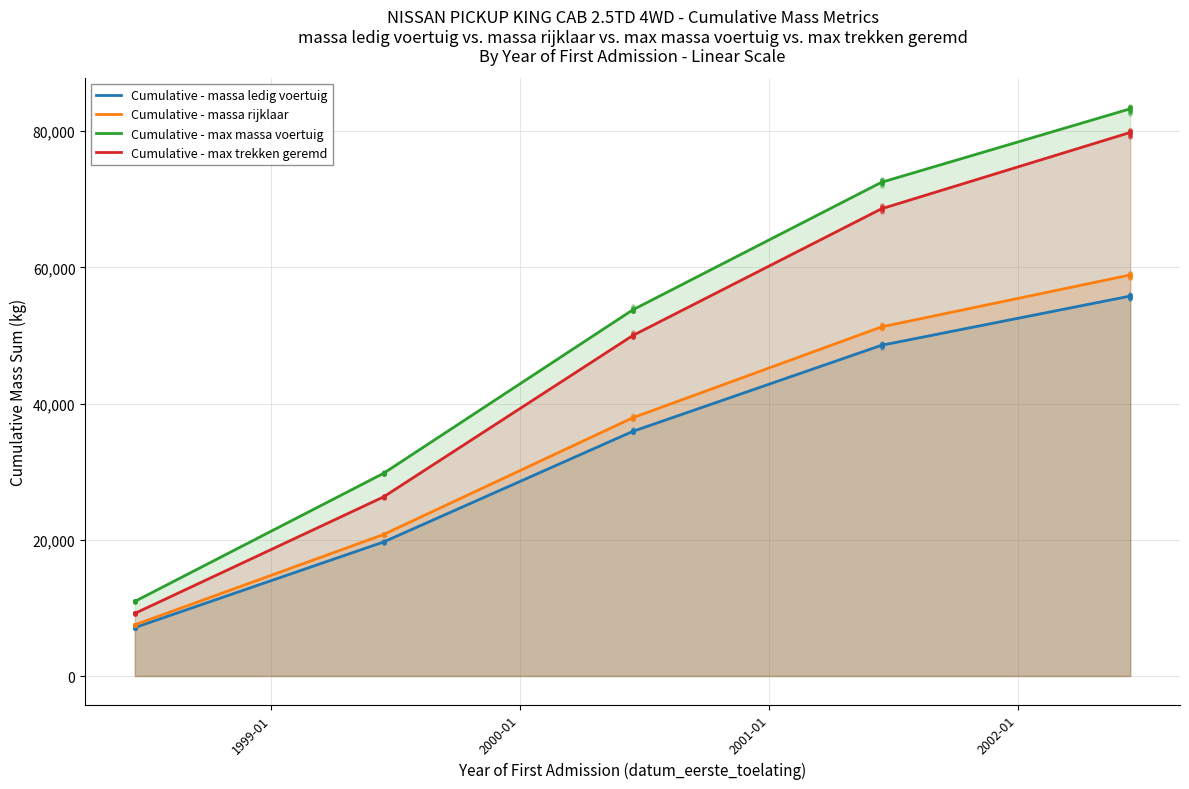

Which series has the largest Y range (max minus min)?

Cumulative - max massa voertuig